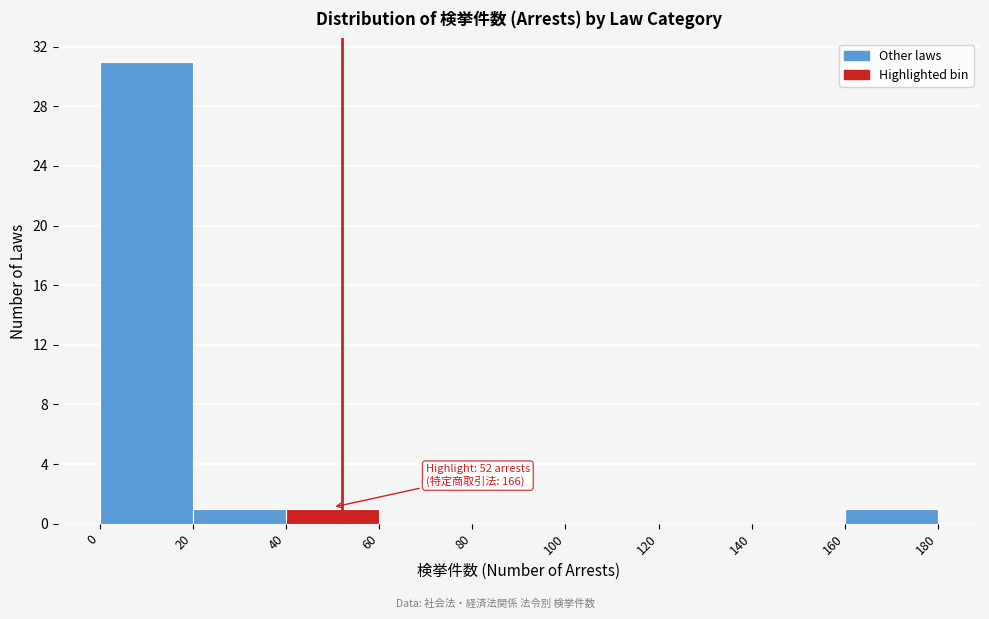

Which range on the x-axis has the tallest bar?

0 to 20